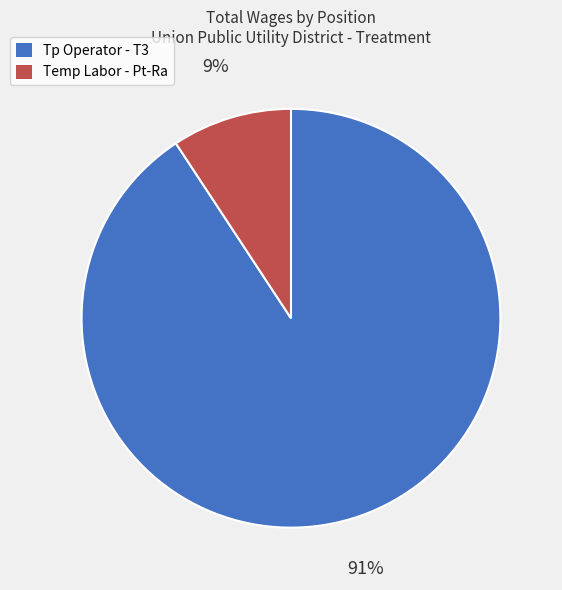

Which category has the biggest portion of the pie?

Tp Operator - T3